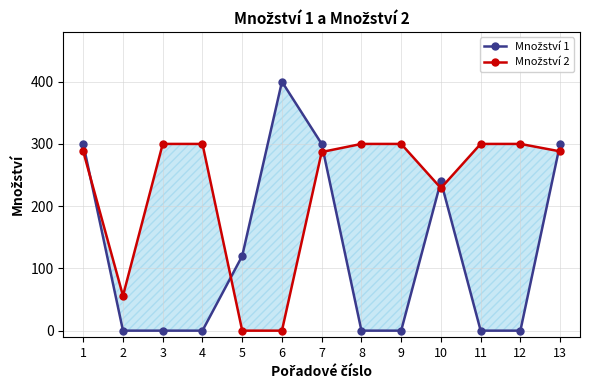

At 4, list the series in order from smallest to largest.

Množství 1, Množství 2